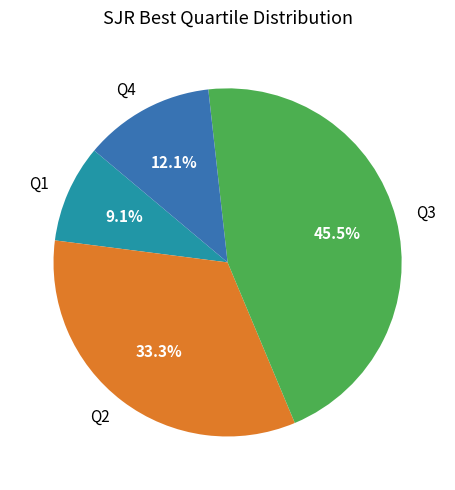

Is it true that Q2 is 33% of the pie?

True